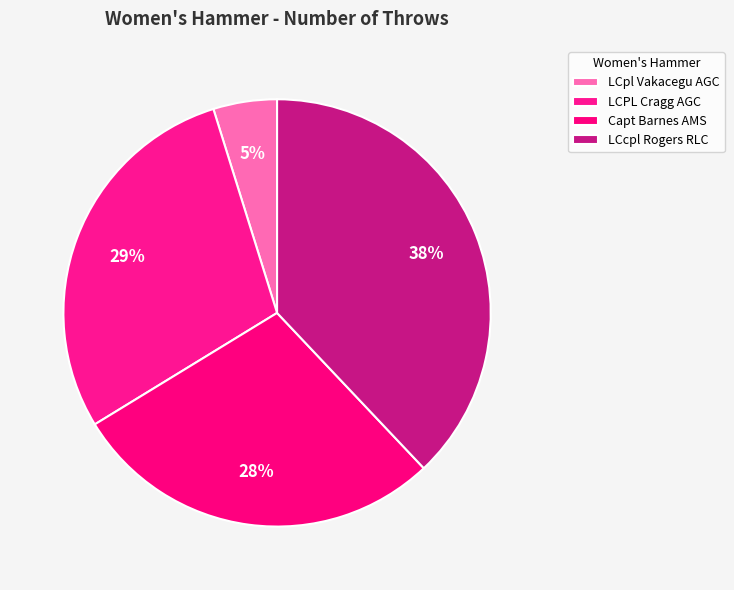

What is the ratio of the value at LCPL Cragg AGC to the value at LCcpl Rogers RLC?

0.8